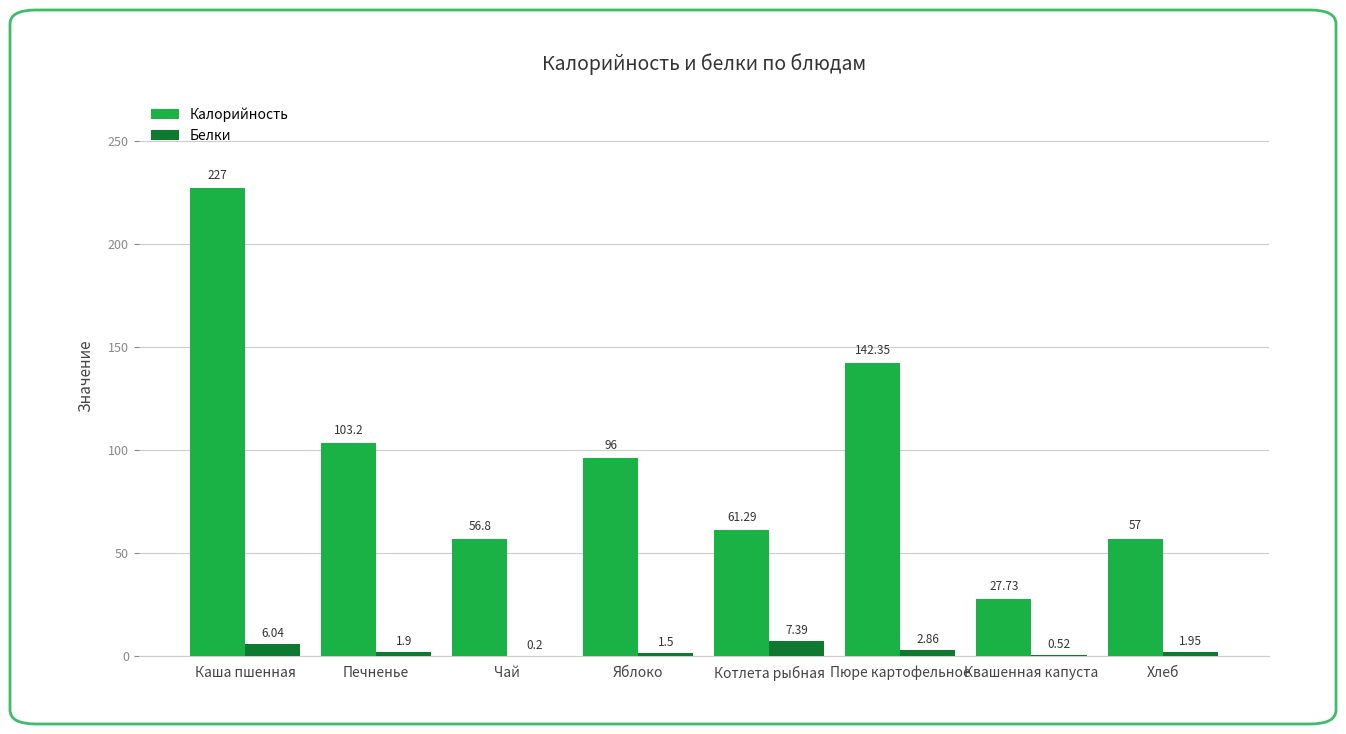

Between Каша пшенная and Яблоко, which series saw the biggest shift?

Калорийность